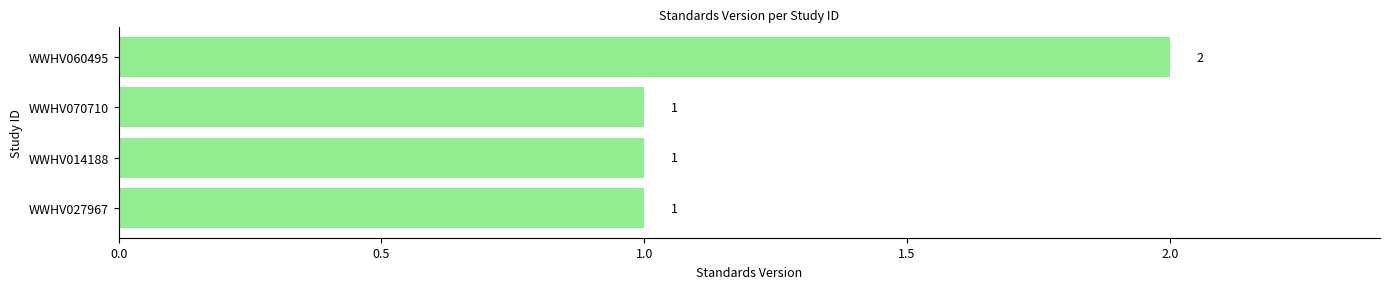

The value at WWHV060495 is 1. True or false?

False